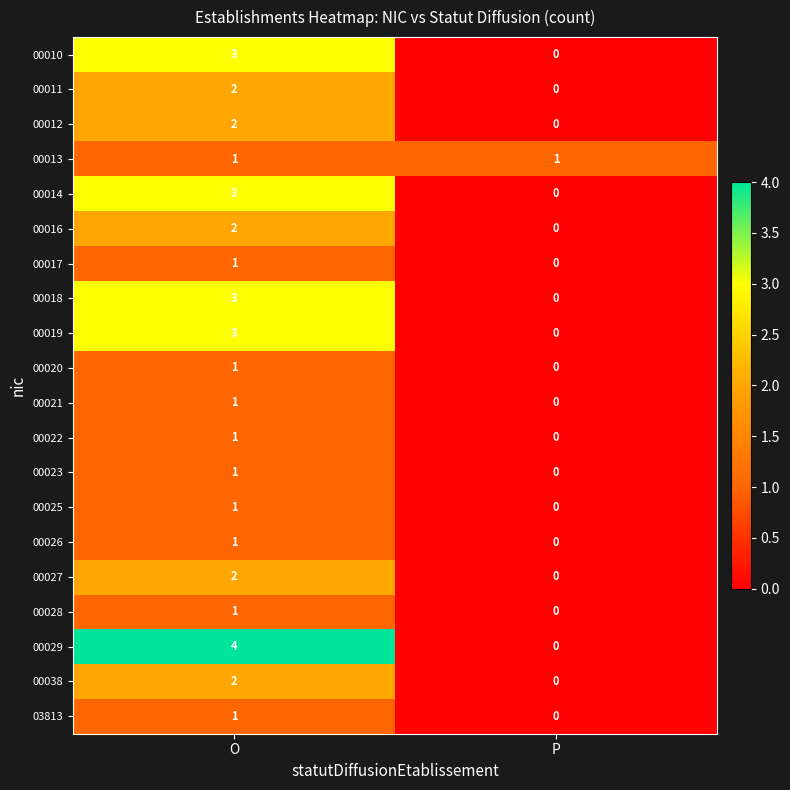

What is the difference between the highest and lowest values at P?

1